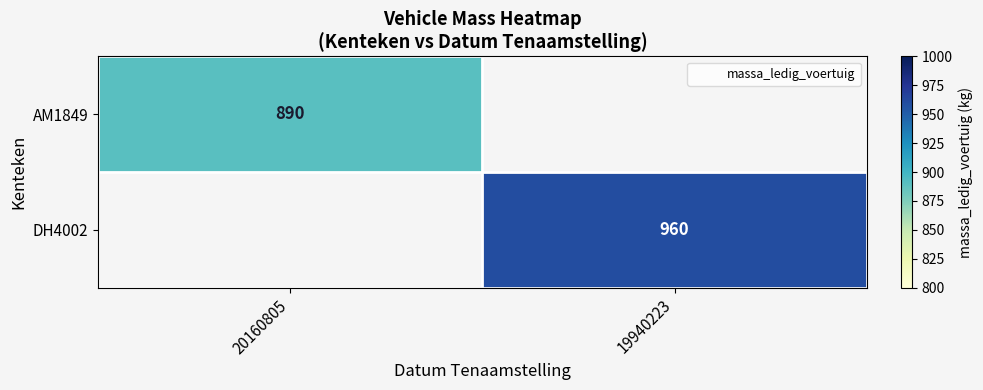

Rank the series by their maximum value, from lowest to highest.

AM1849, DH4002